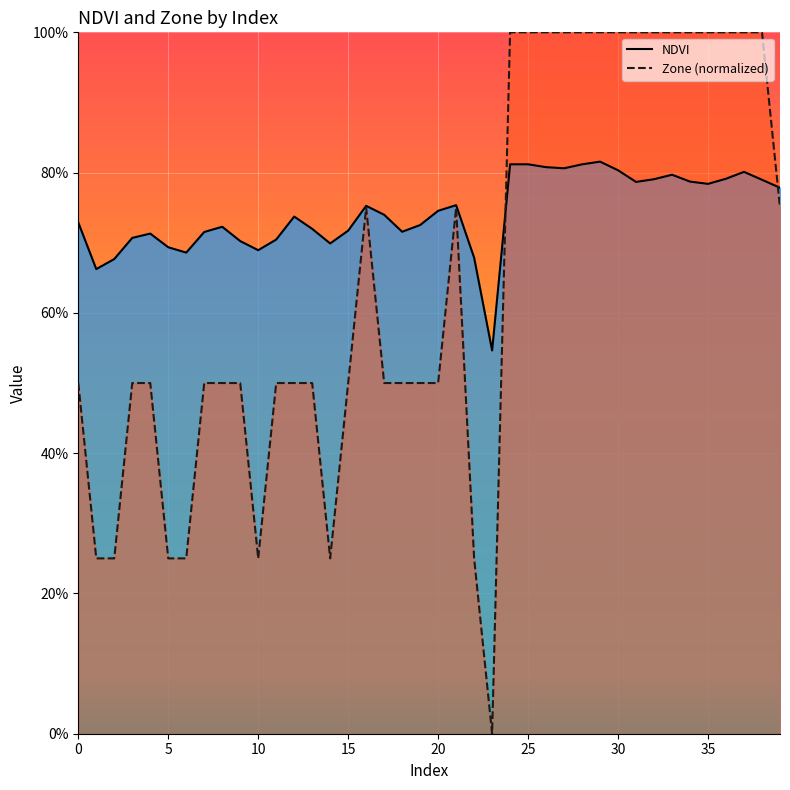

In Zone, how many points are lower than both neighbors (excluding endpoints)?

3